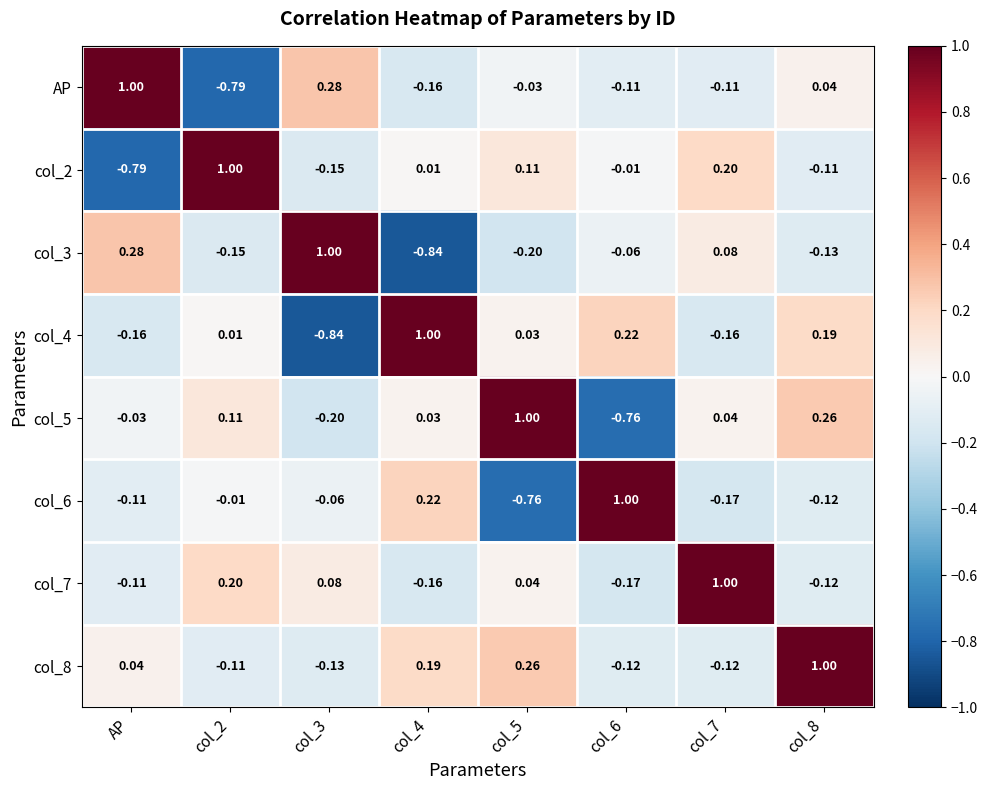

How many values in col_5 are above zero?

5